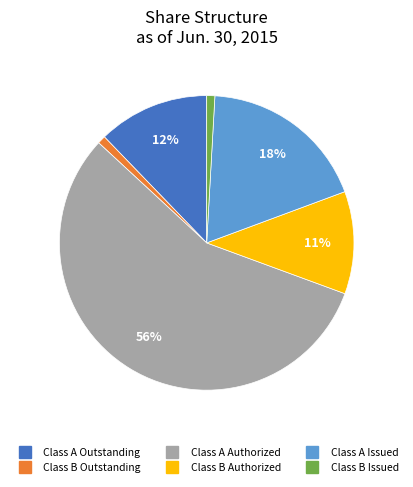

How many segments does this pie chart have?

6